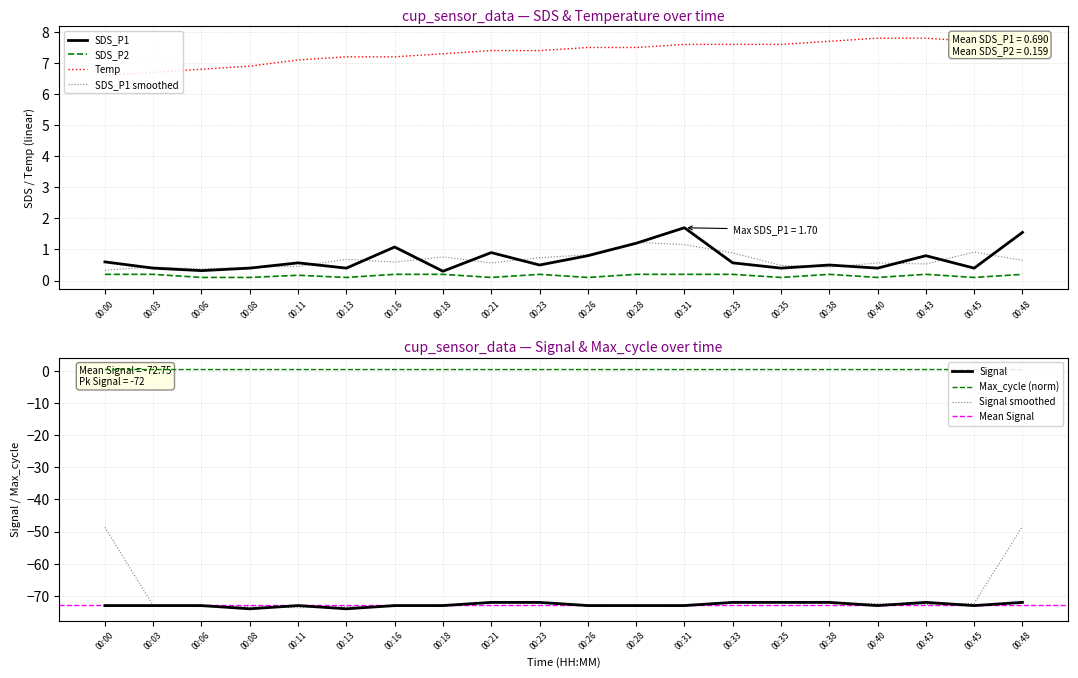

True or false: SDS_P2 and Max_cycle_norm intersect in this chart.

False